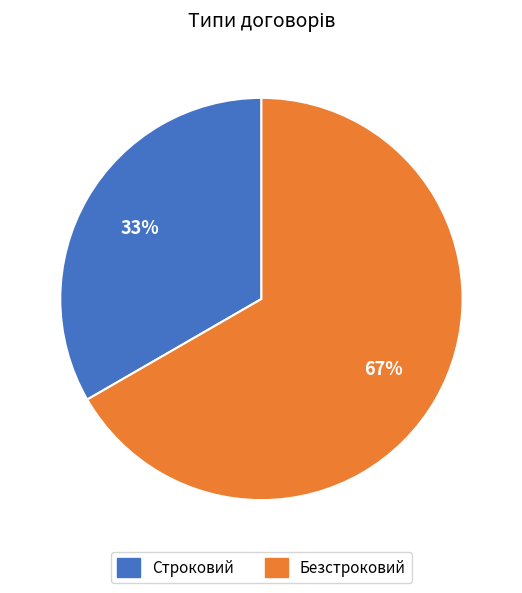

Approximately how many times larger is the value at Строковий compared to Безстроковий?

0.5